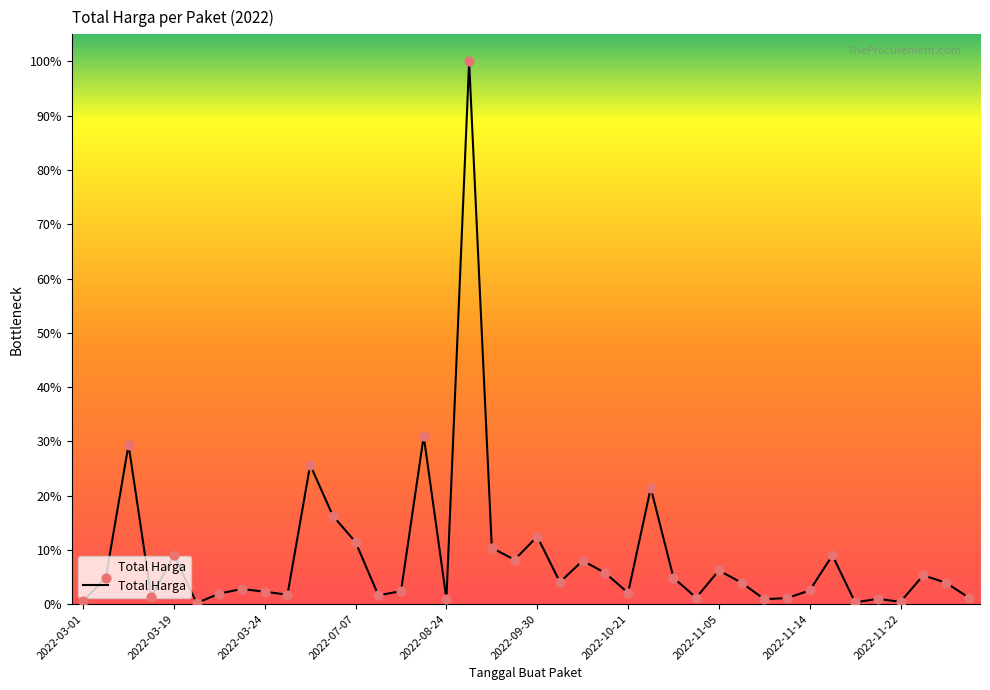

Does the chart have visible grid lines?

No